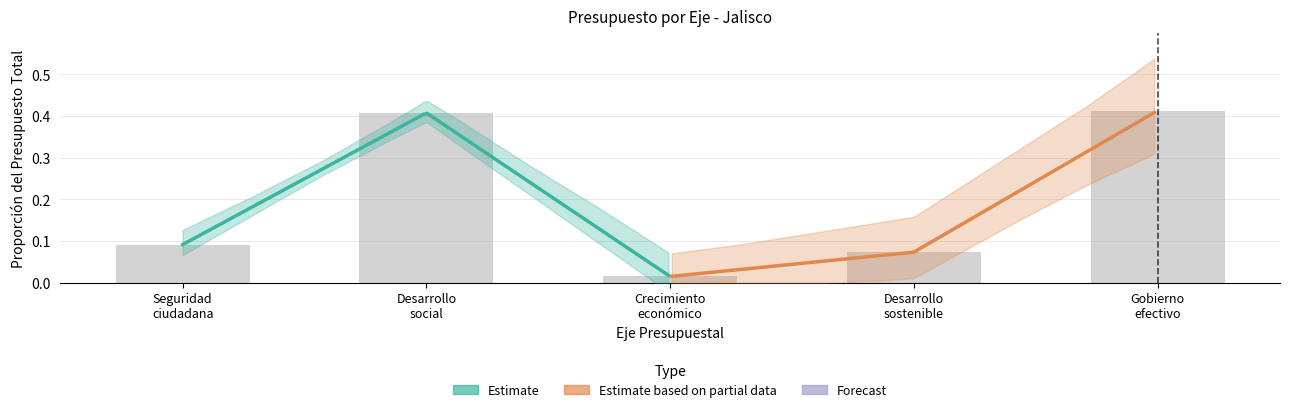

What is the label of the 1st bar from the left?

Seguridad ciudadana